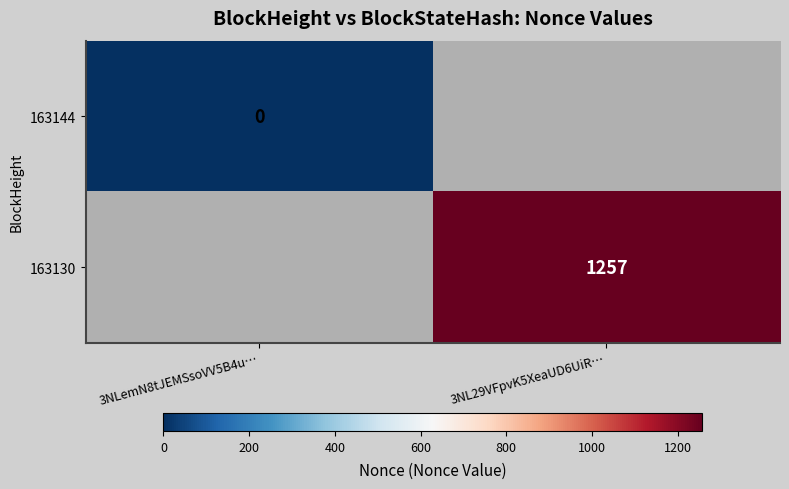

How many series are shown in this chart?

2